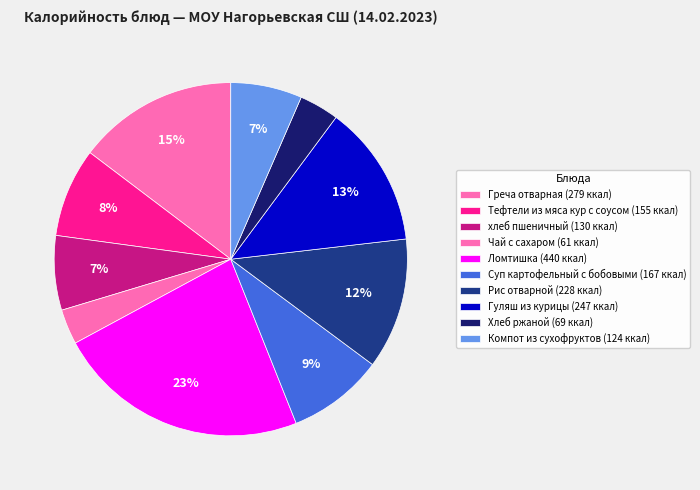

How many segments does this pie chart have?

10